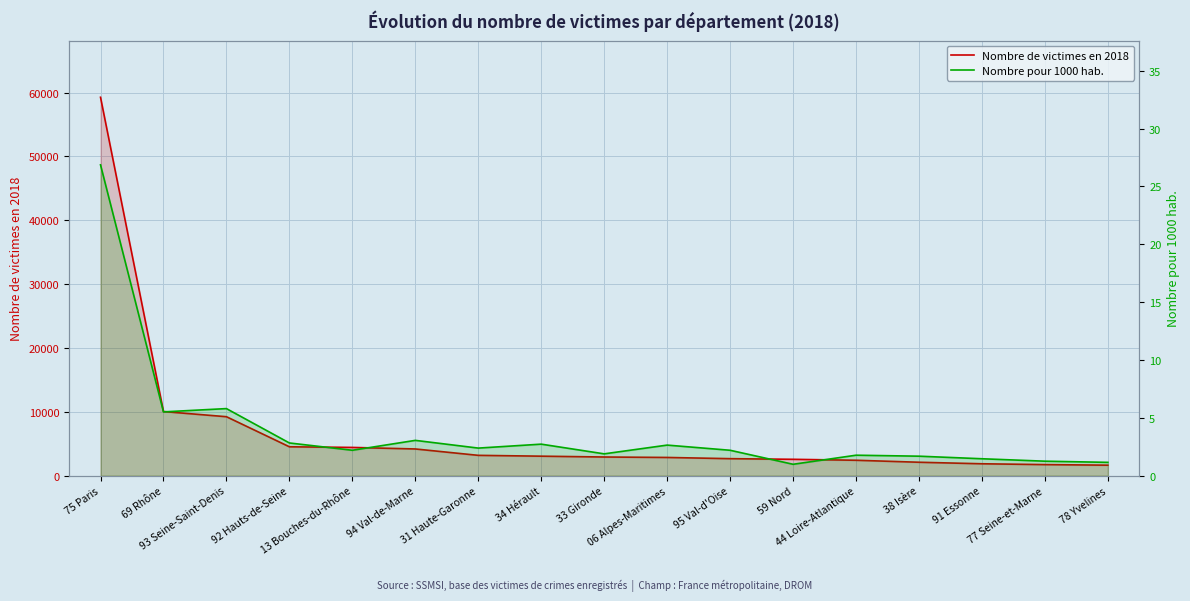

True or false: Nombre de victimes en 2018 has a value of 2930.0 at 33 Gironde.

True